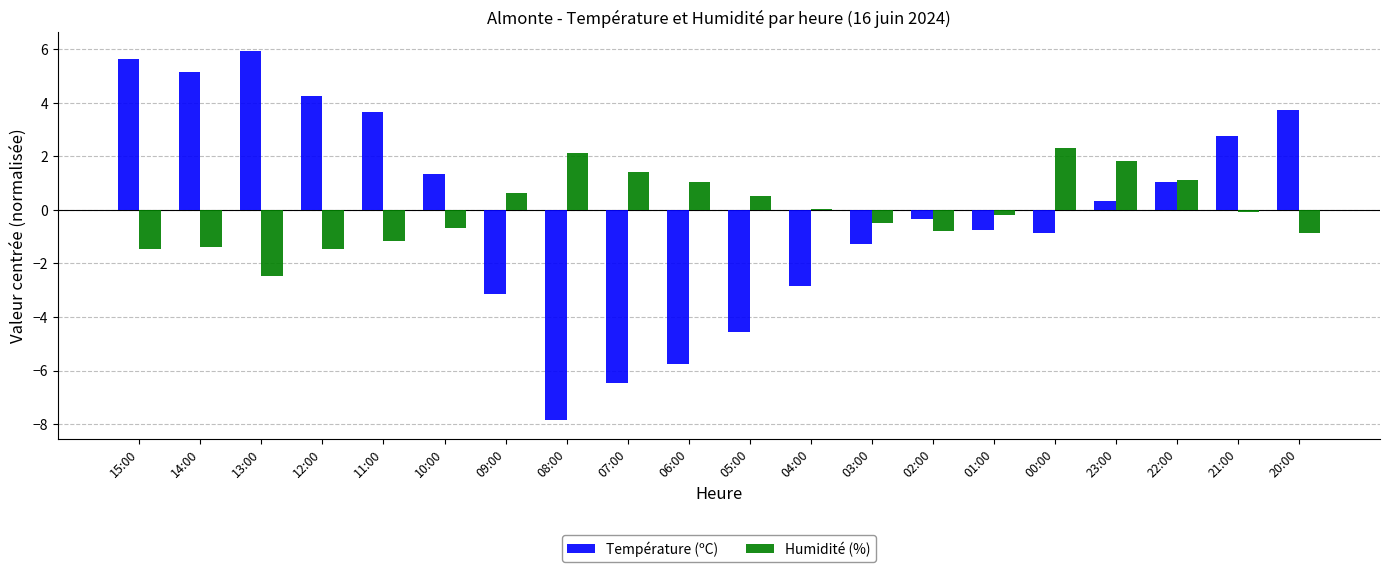

Are the bars horizontal?

No